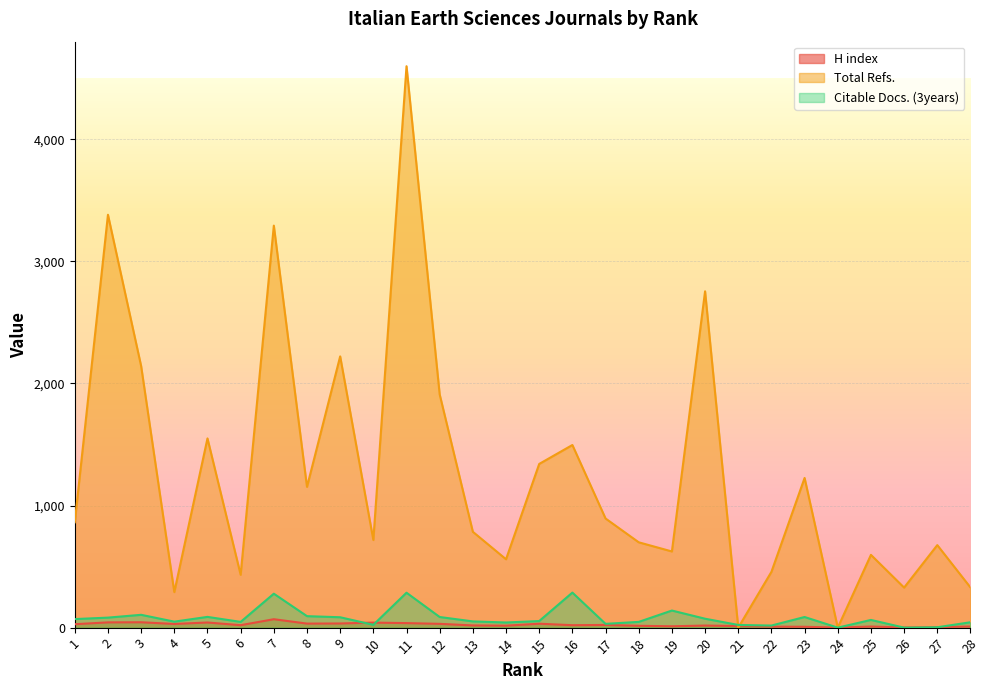

What is the value of the Citable Docs. (3years) point at the 10th from the left?

23